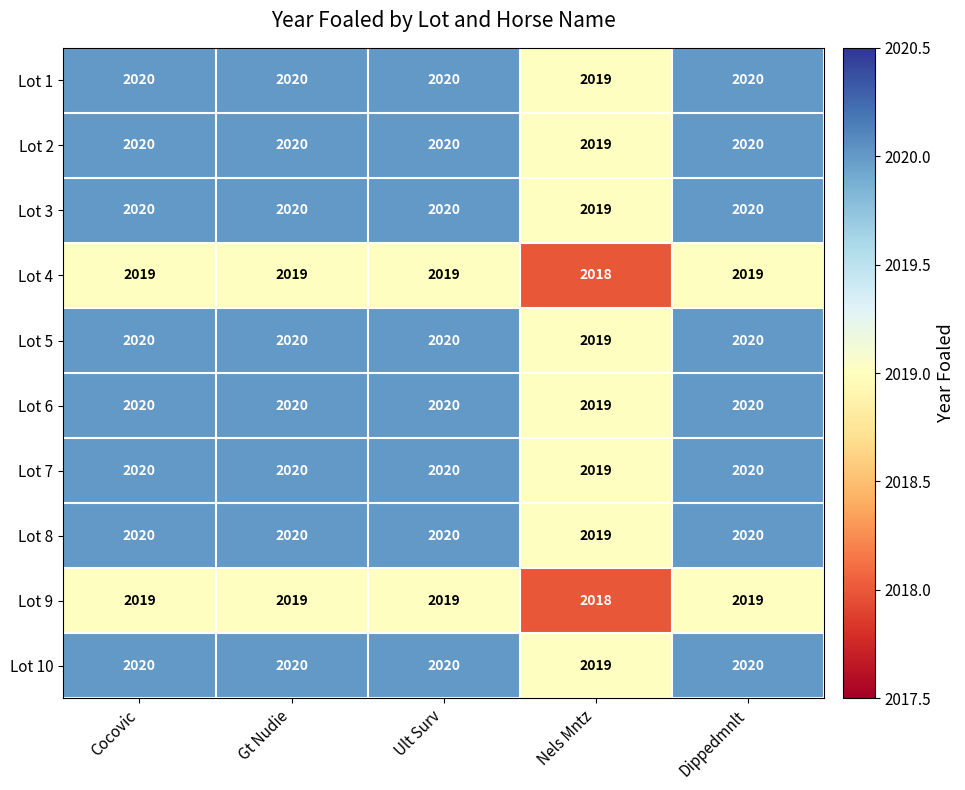

What is the difference between the highest and lowest values at Nels Mntz?

1